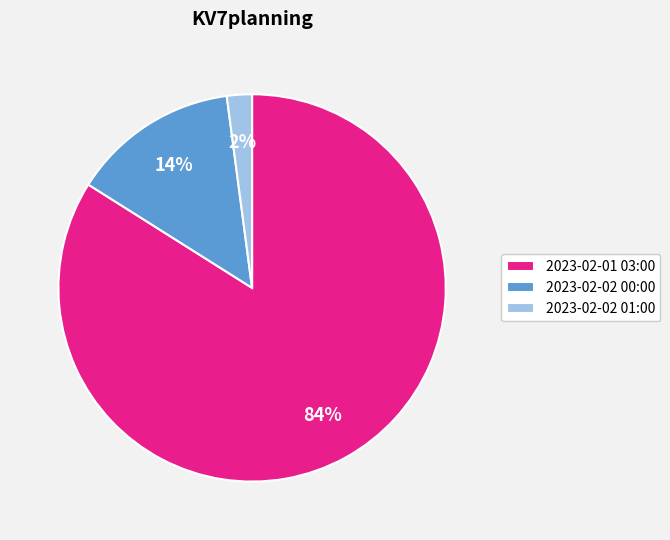

Which category has the biggest portion of the pie?

2023-02-01 03:00